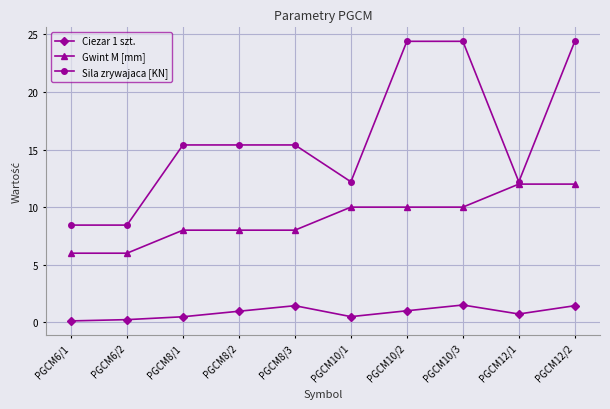

What is the difference between the maximum and minimum values in the Ciezar 1 szt. series?

1.4